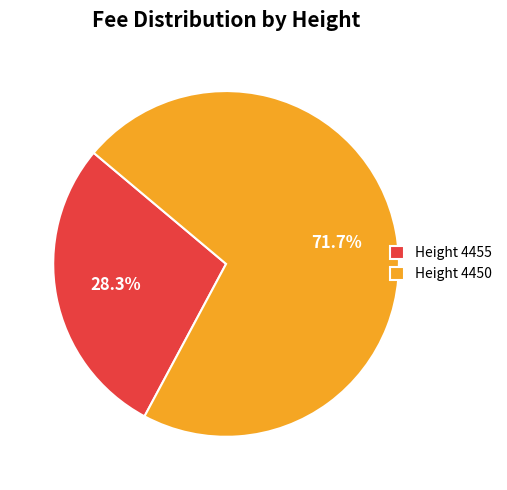

Which has a higher value, Height 4450 or Height 4455?

Height 4450